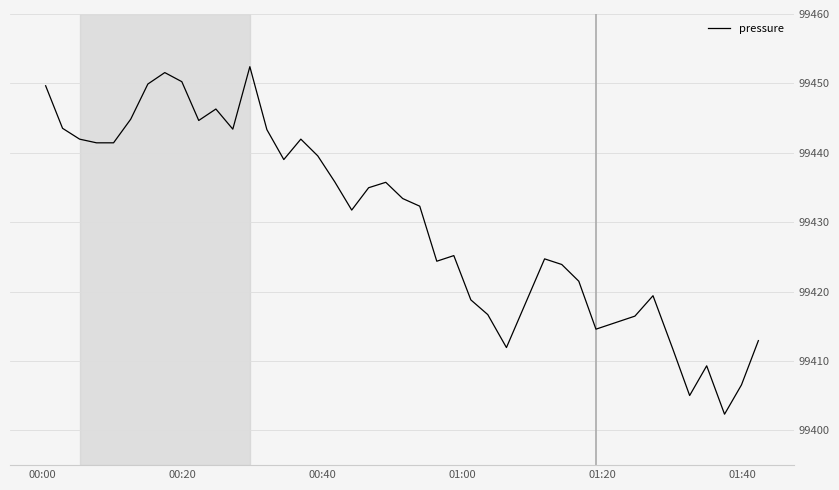

What is the difference between the maximum and minimum values?

50.1